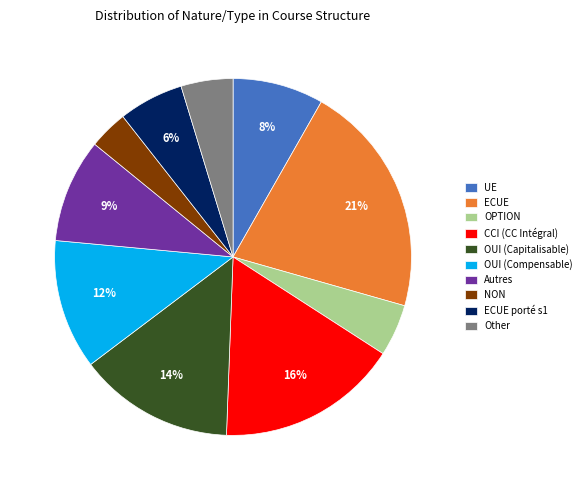

What is the ratio of the value at Autres to the value at CCI (CC Intégral)?

0.6